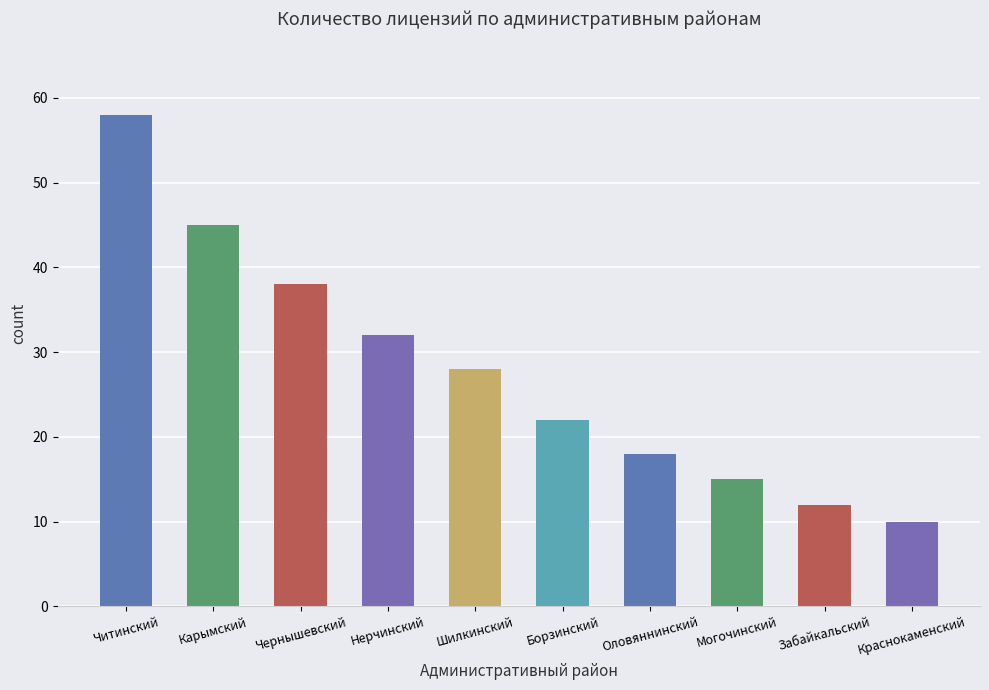

Reading left to right, list all the values displayed in this chart.

Читинский=58	Карымский=45	Чернышевский=38	Нерчинский=32	Шилкинский=28	Борзинский=22	Оловяннинский=18	Могочинский=15	Забайкальский=12	Краснокаменский=10